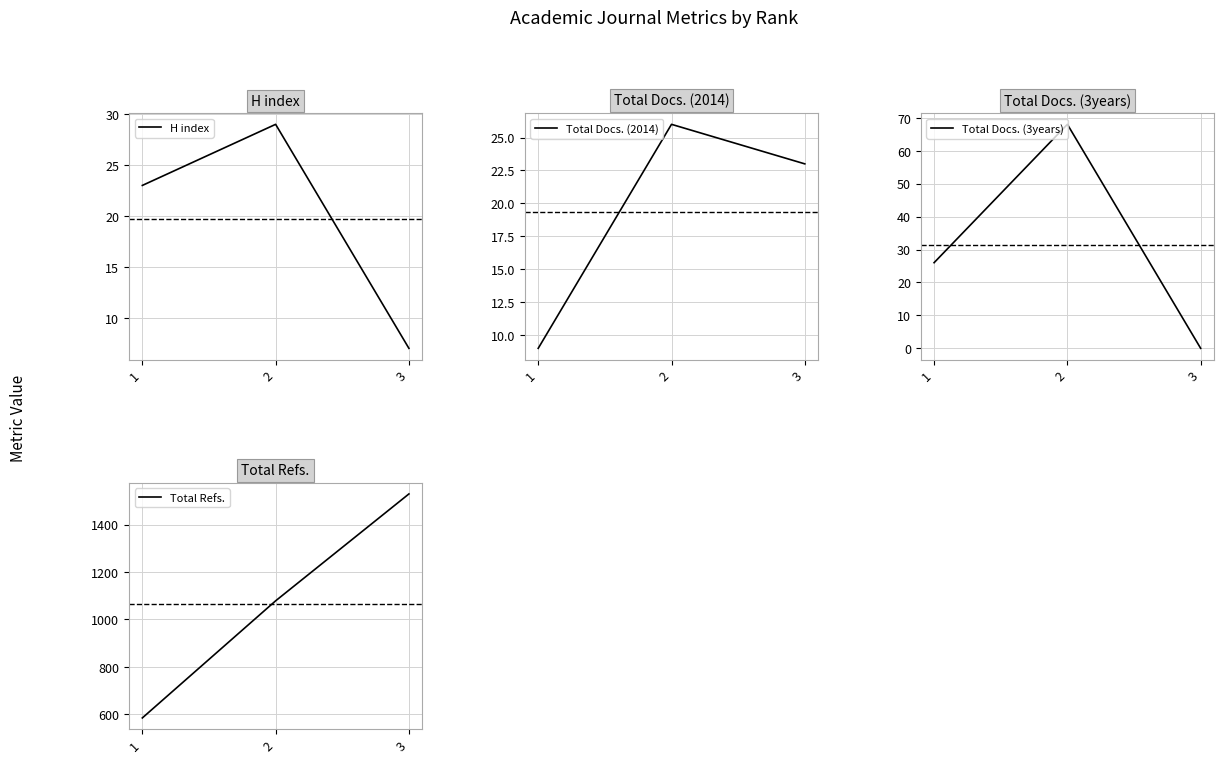

What are all the series names shown in the legend?

H index, Total Docs. (2014), Total Docs. (3years), Total Refs.